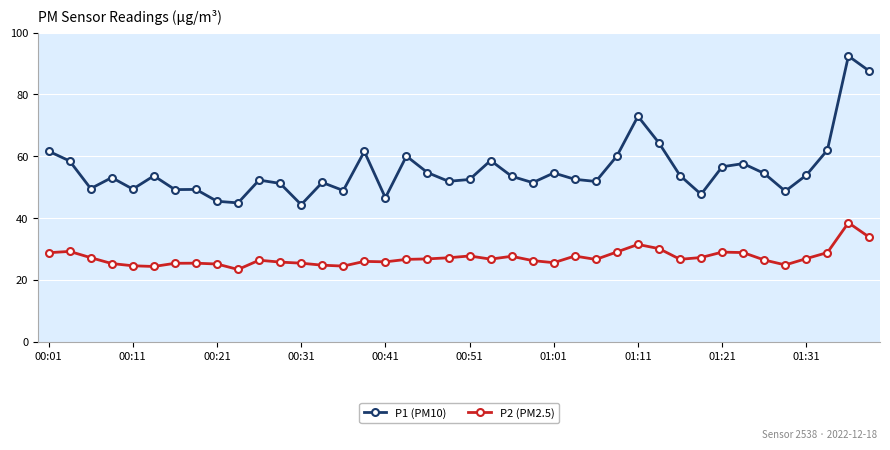

What is the lowest value of the P1 (PM10) series?

44.4